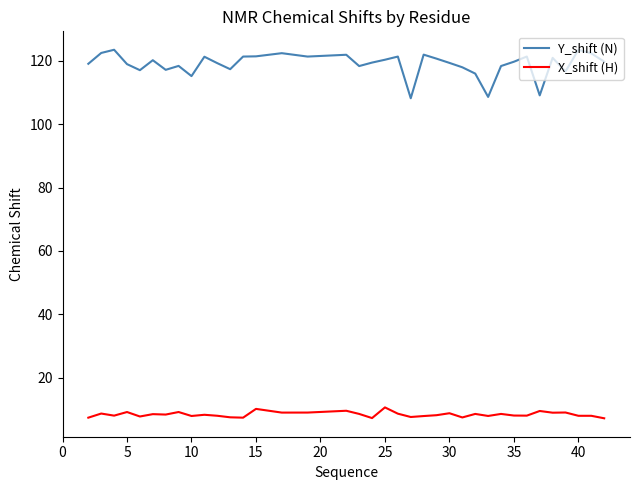

Does the chart display data point markers on the line(s)?

No